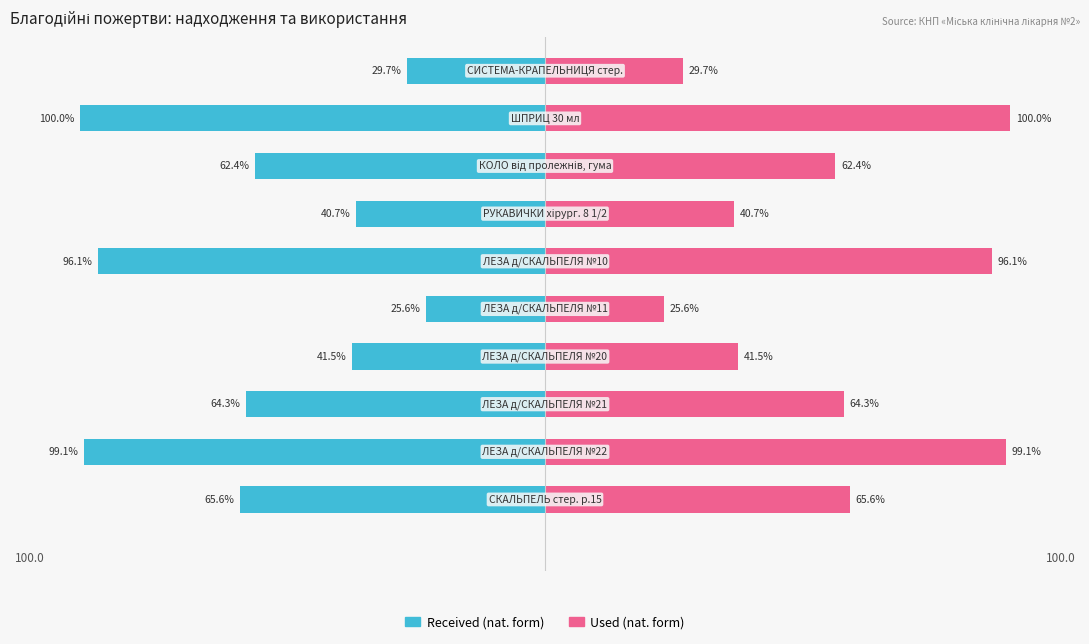

Does the chart contain stacked bars?

No